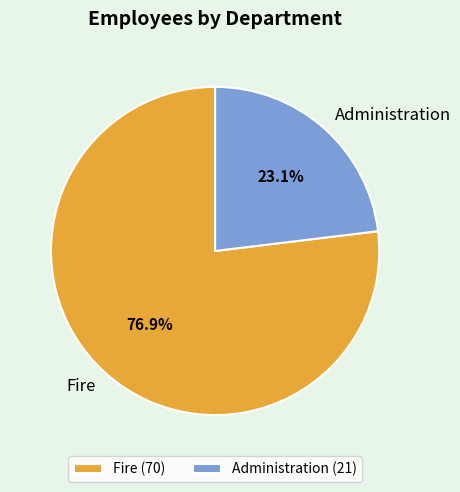

To the nearest percent, what is the combined percentage of Administration and Fire?

100%